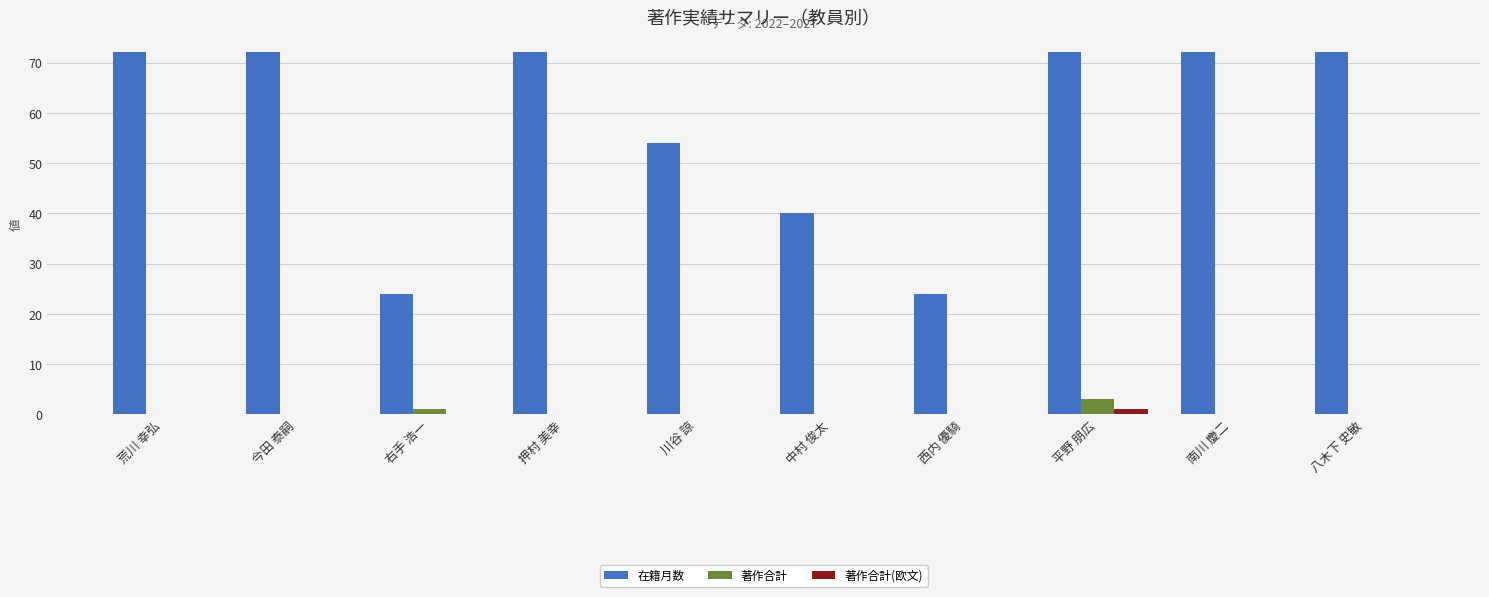

Is it true that 在籍月数 equals 72 at 押村 美幸?

True